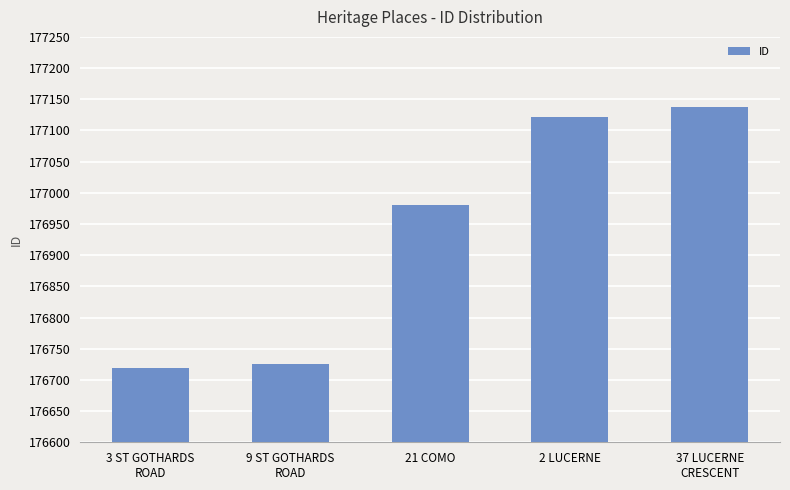

Which category has the lowest value across all series?

3 ST GOTHARDS
ROAD